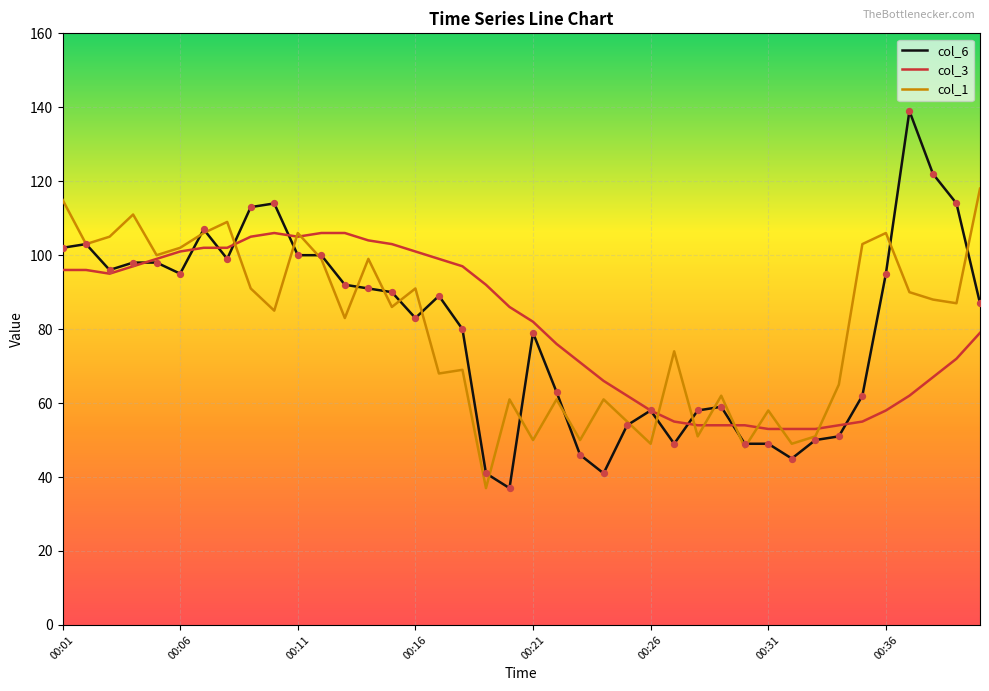

Which series has the largest range (max minus min)?

col_6